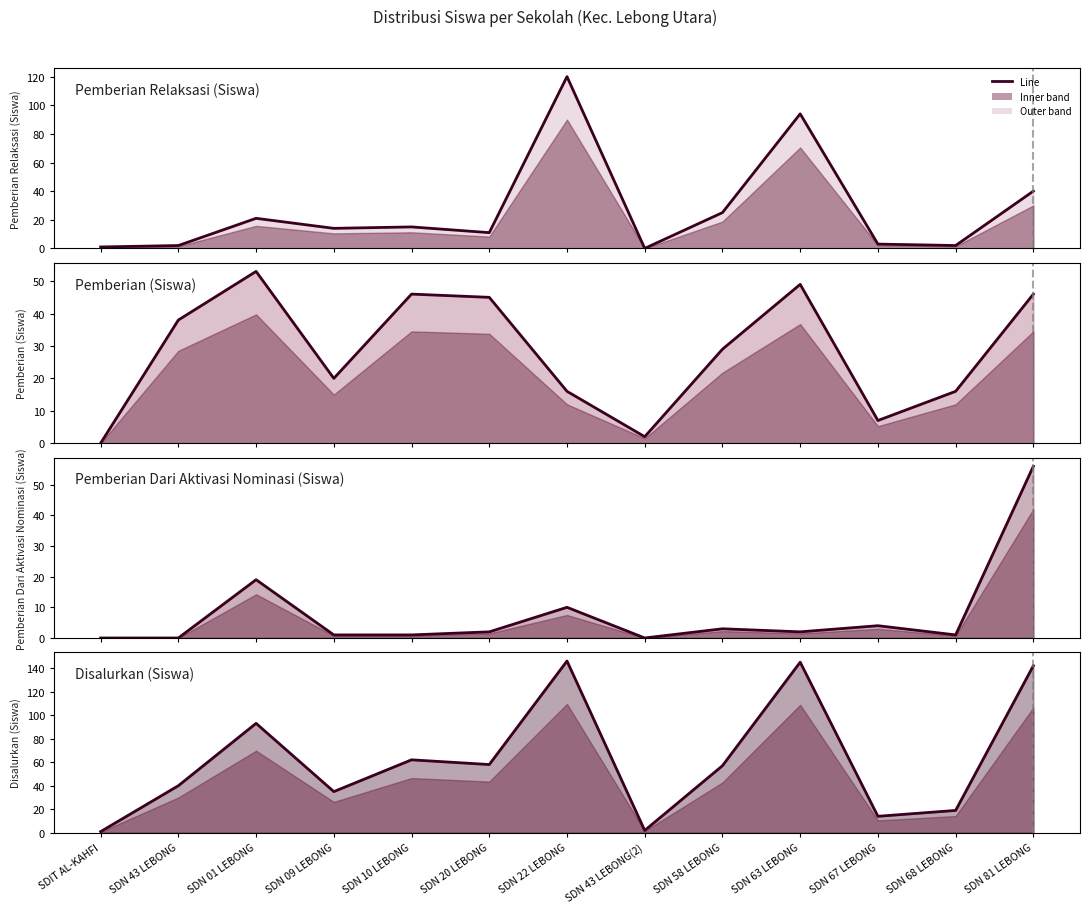

Which series has the largest total across all categories?

Disalurkan (Siswa) (line)